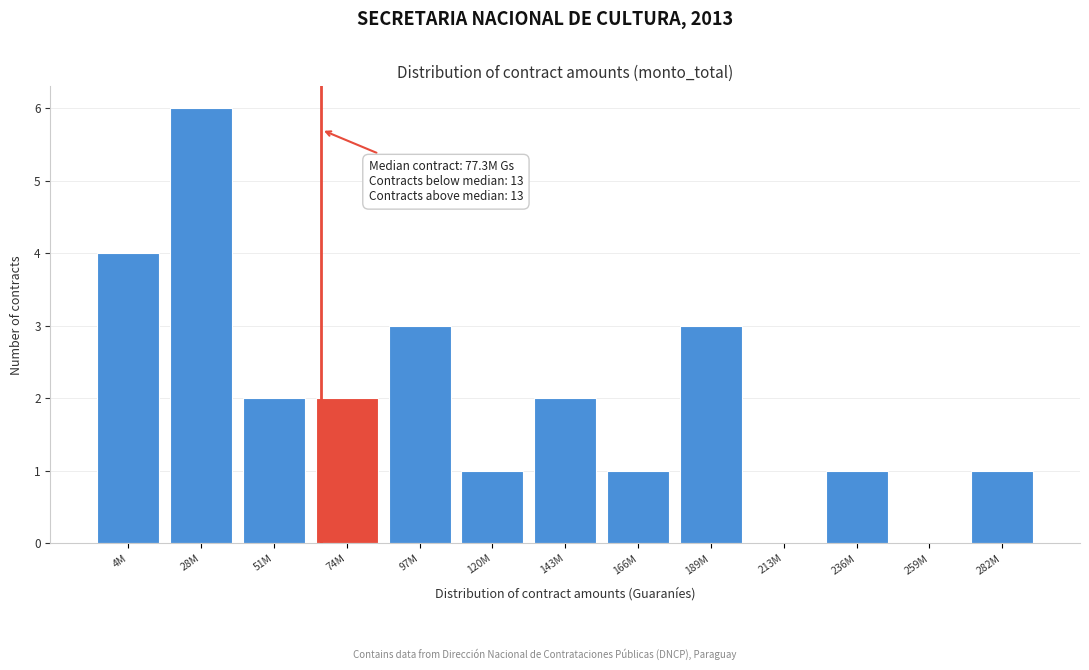

Reading right to left, extract all data points from this chart.

282M=1	259M=0	236M=1	213M=0	189M=3	166M=1	143M=2	120M=1	97M=3	74M=2	51M=2	28M=6	4M=4